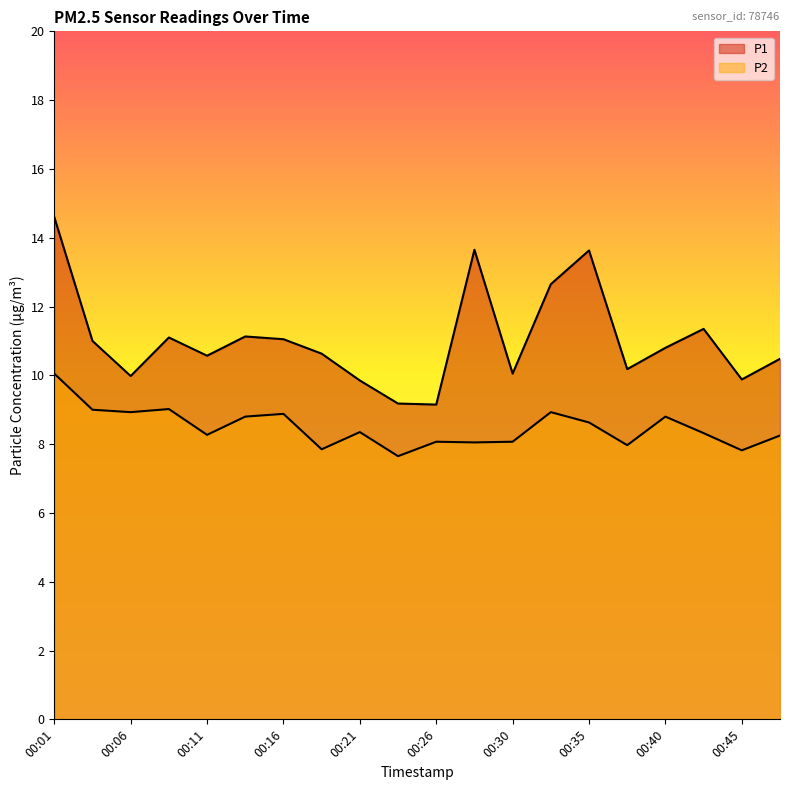

True or false: P2 and P1 intersect in this chart.

False